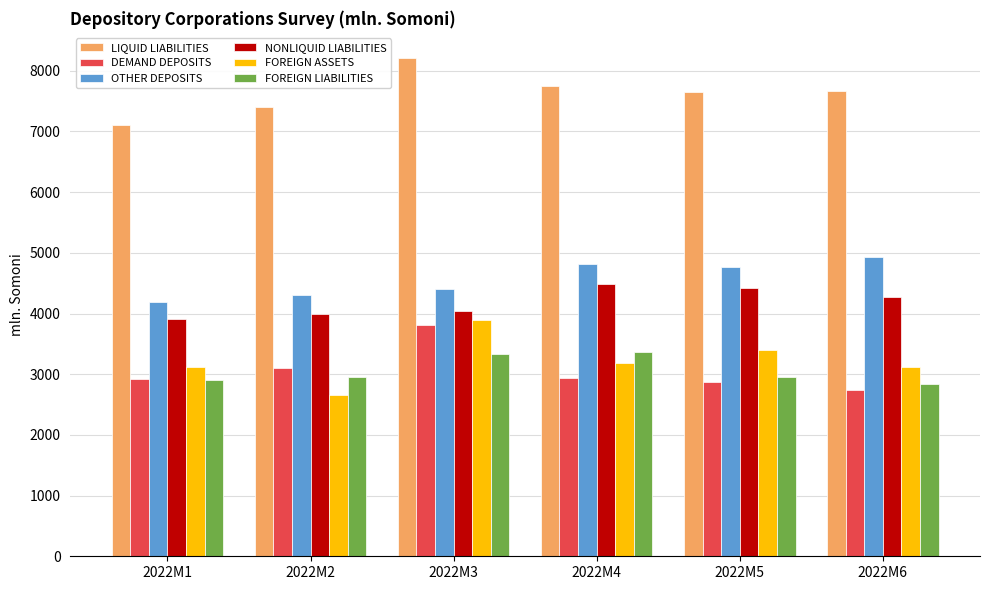

Which category has the highest value across all series?

2022M3